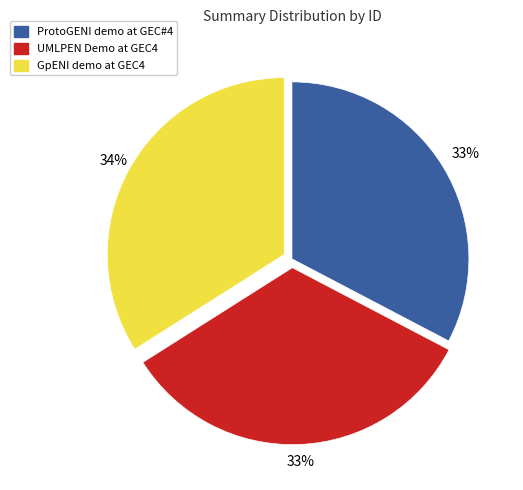

What is the ratio of the value at GpENI demo at GEC4 to the value at ProtoGENI demo at GEC#4?

1.0